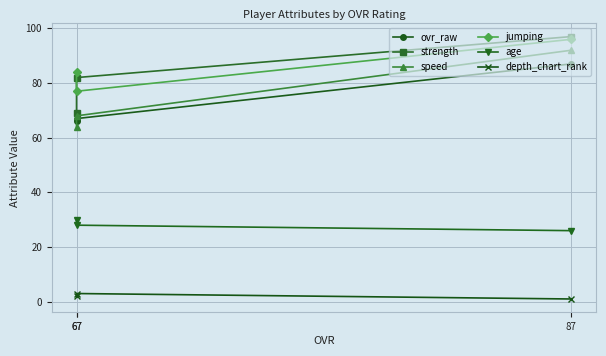

What is the minimum value for jumping?

77